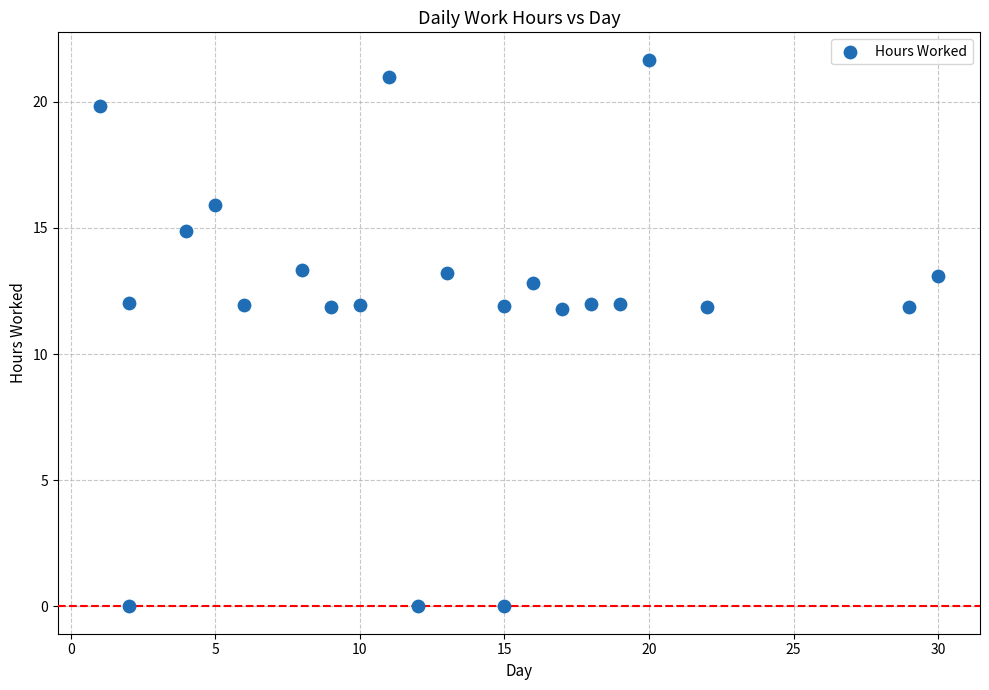

What is the range of Y values (max minus min)?

21.7